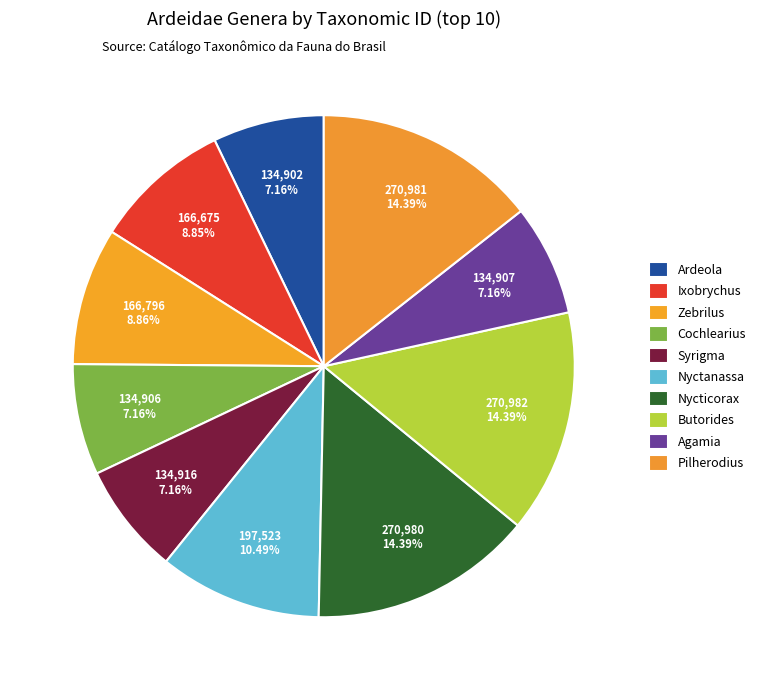

Is the sum of Ixobrychus and Syrigma greater than half?

No